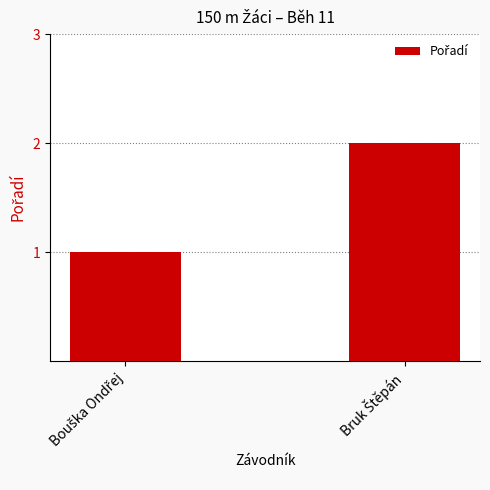

What is the sum of all values?

3